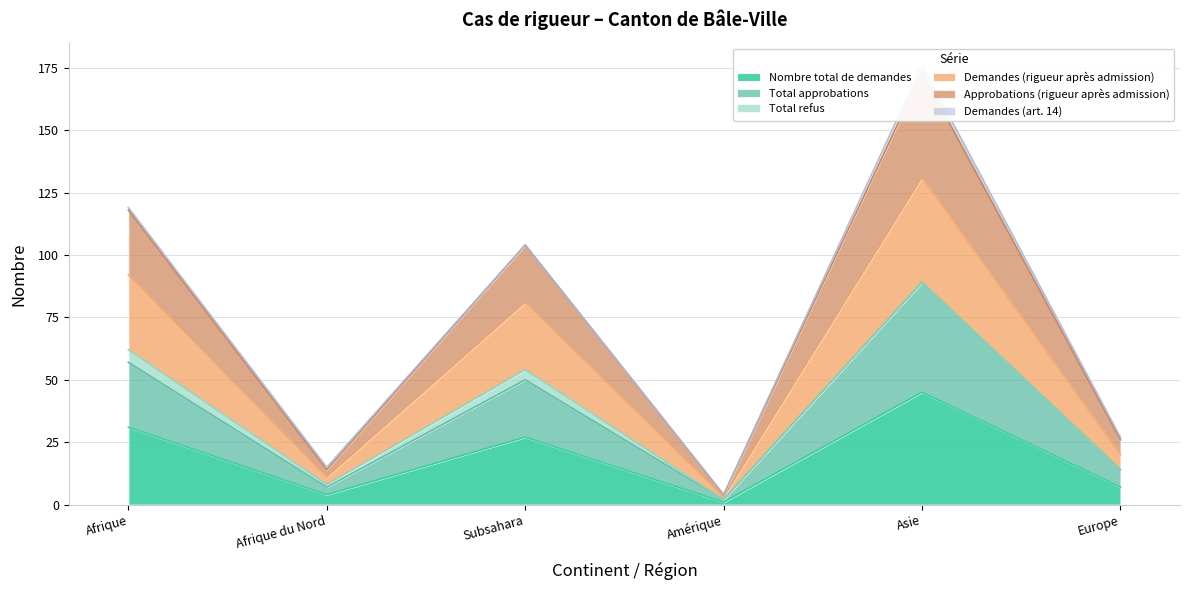

What is the minimum value shown in the chart?

1